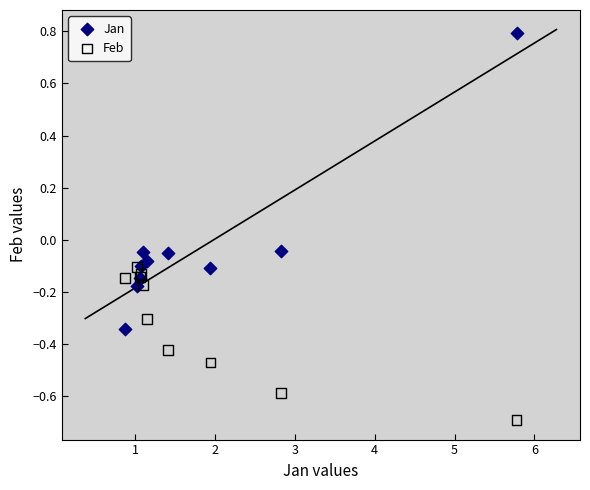

Which series has the widest spread of Y values?

Jan